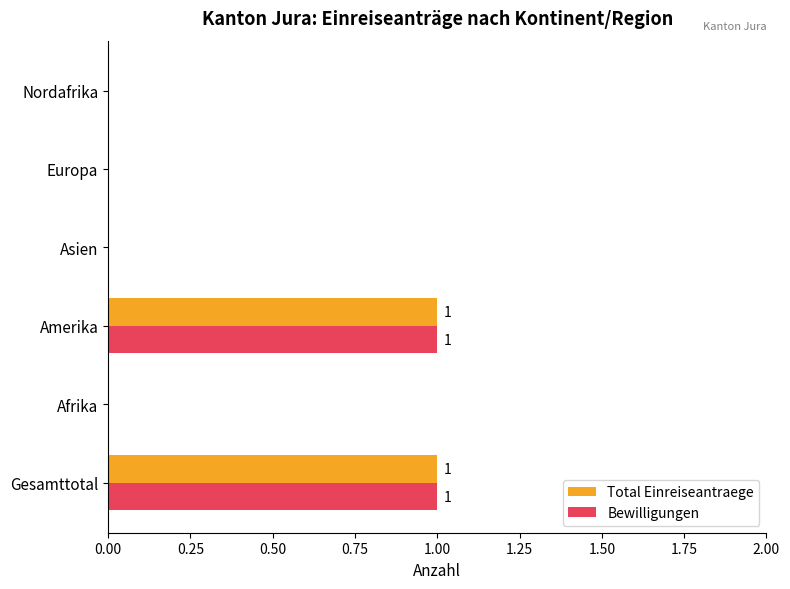

Is it true that Total Einreiseantraege equals -1 at Asien?

False